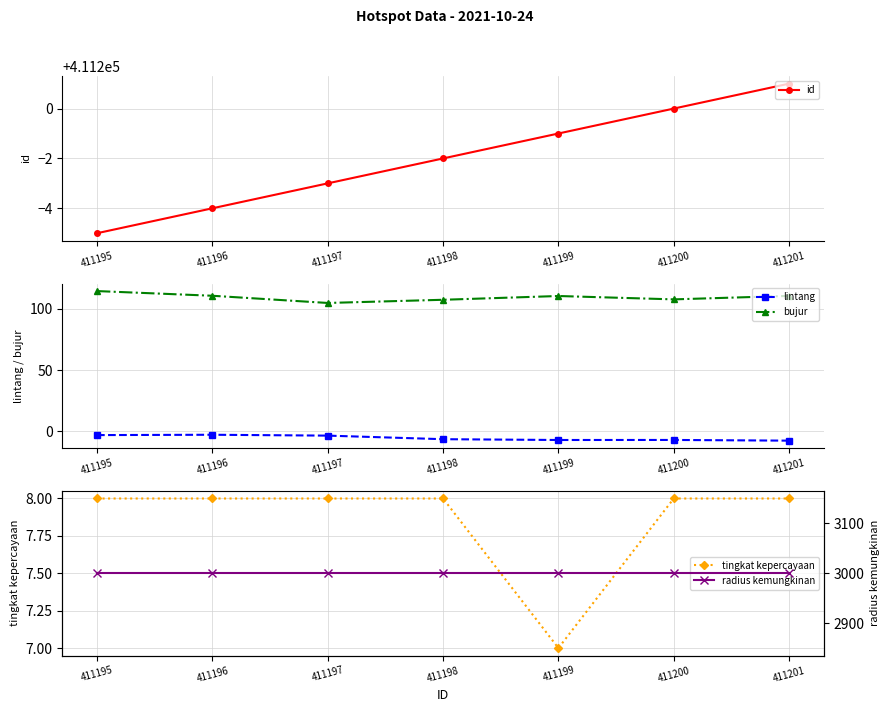

At how many categories does at least one series exceed 332705?

7